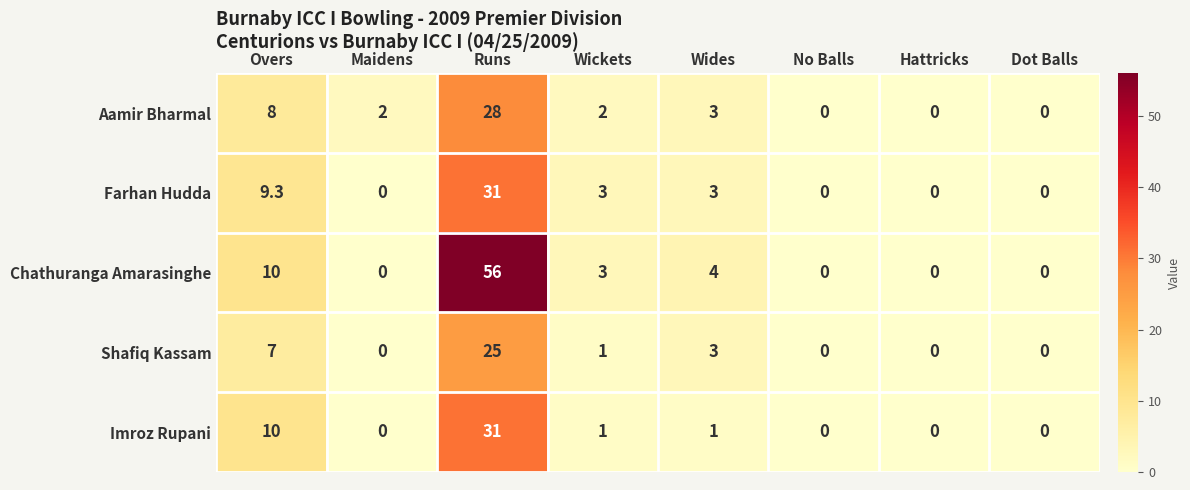

Which category has the highest value in the Shafiq Kassam series?

Runs